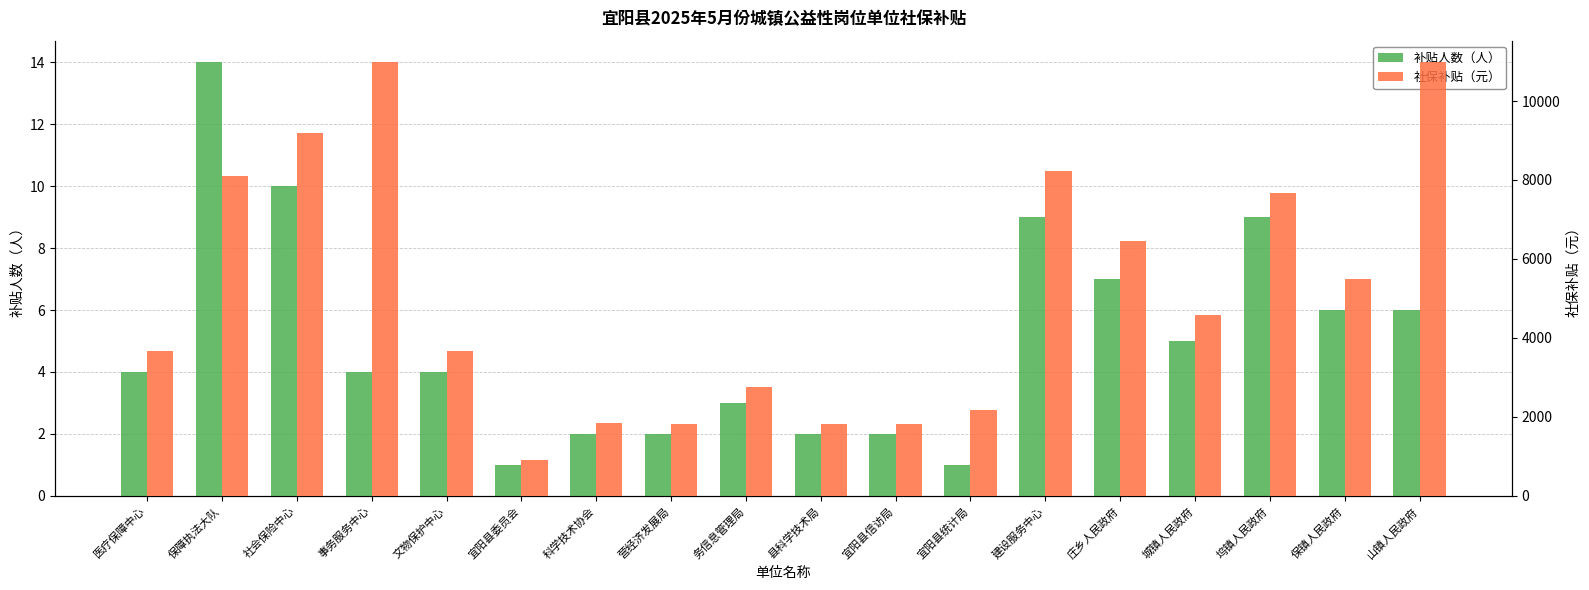

True or false: 补贴人数（人） has a value of 10.0 at 社会保险中心.

True